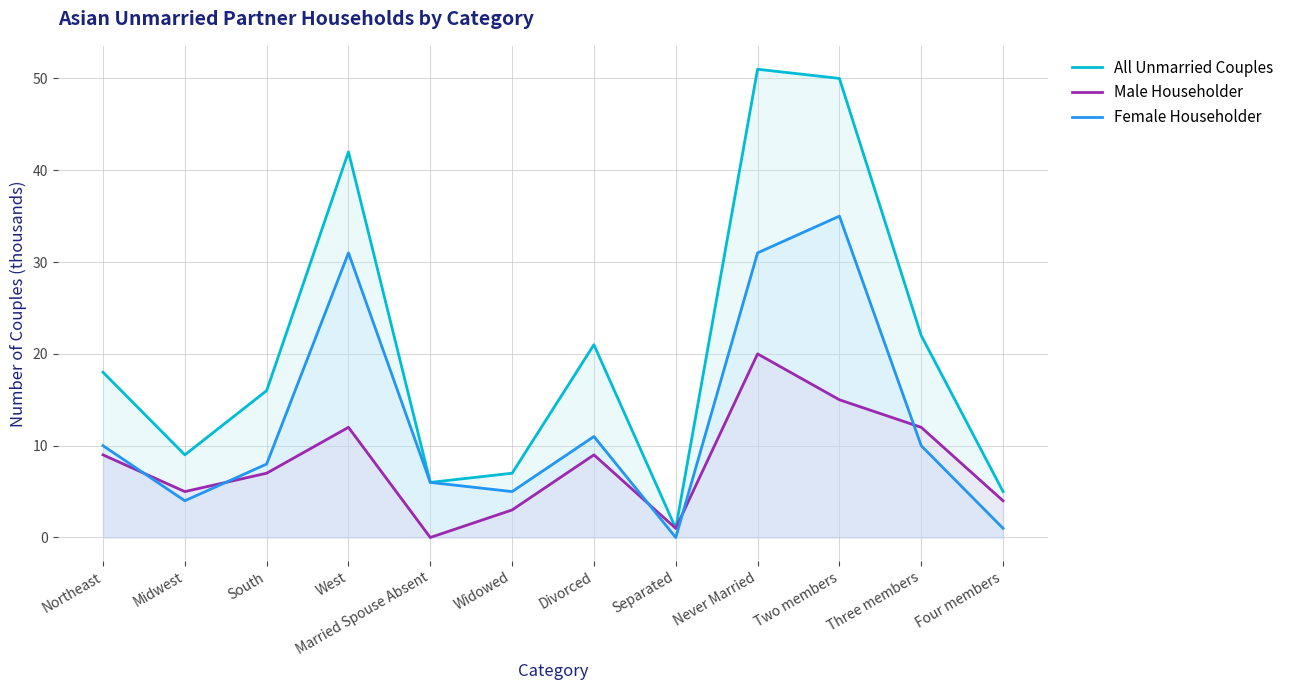

True or false: Female Householder and All Unmarried Couples intersect in this chart.

False